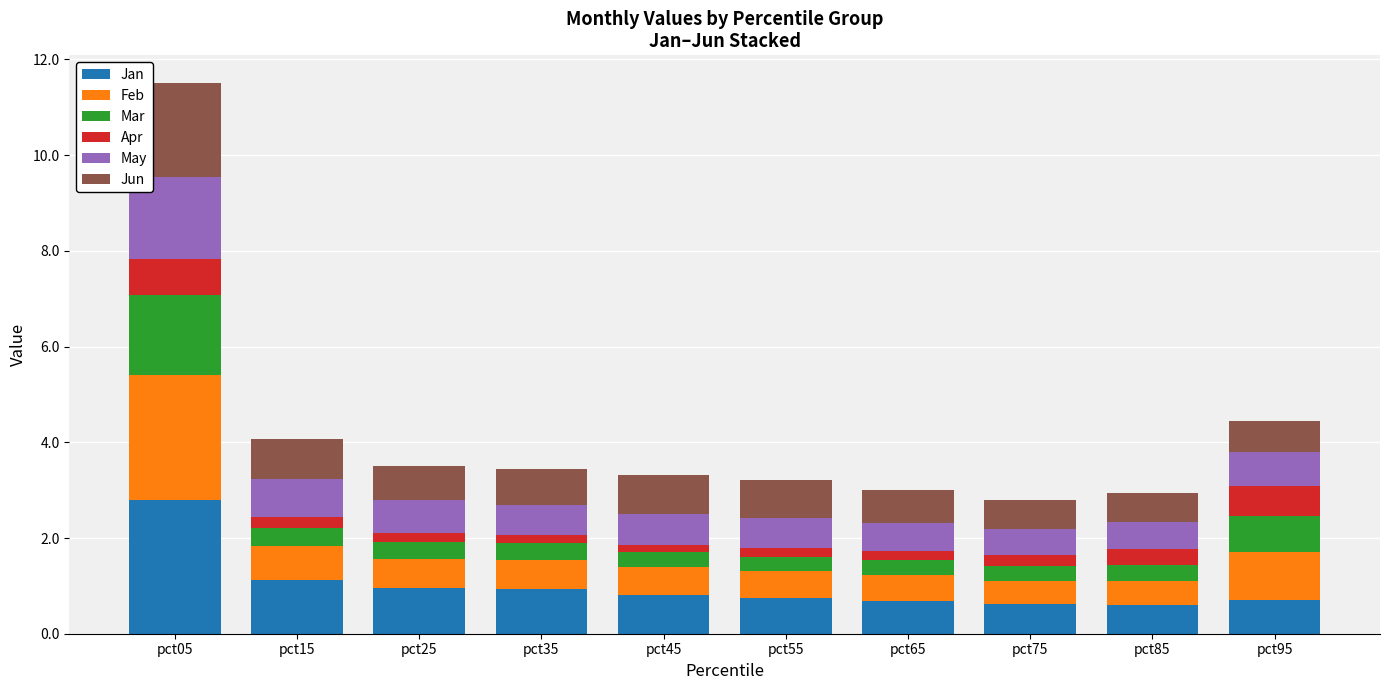

The value of Jan at pct75 is 0.6. True or false?

True